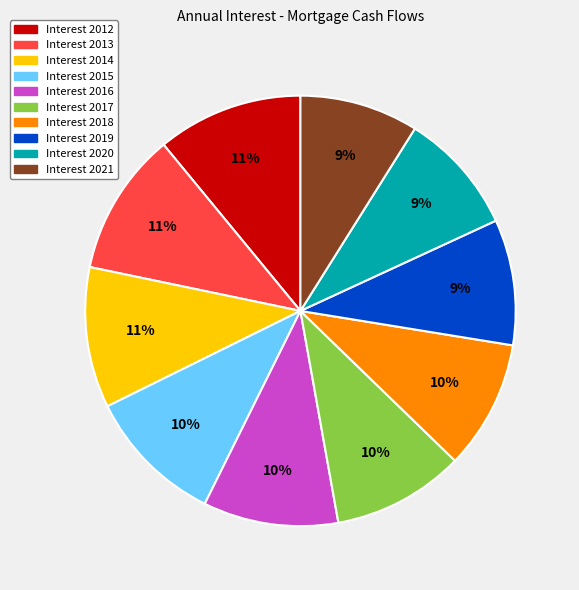

Does any single category account for the majority?

No